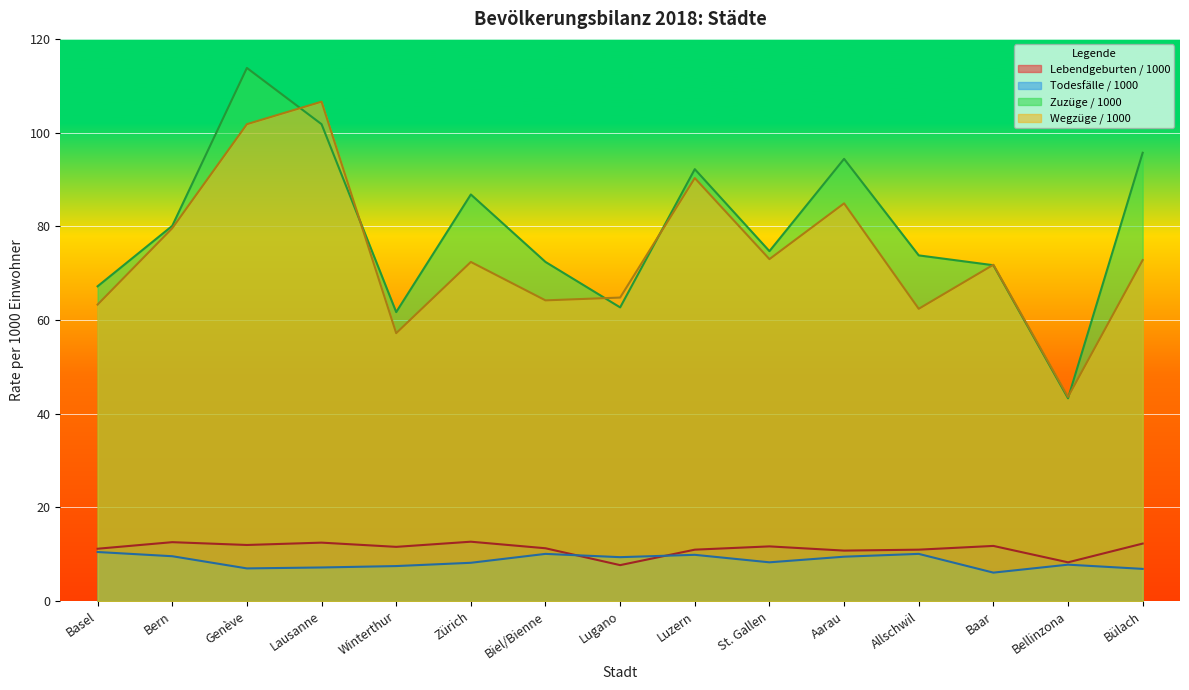

Rank the categories by Todesfälle / 1000 value from lowest to highest.

Baar, Bülach, Genève, Lausanne, Winterthur, Bellinzona, Zürich, St. Gallen, Lugano, Aarau, Bern, Luzern, Biel/Bienne, Allschwil, Basel